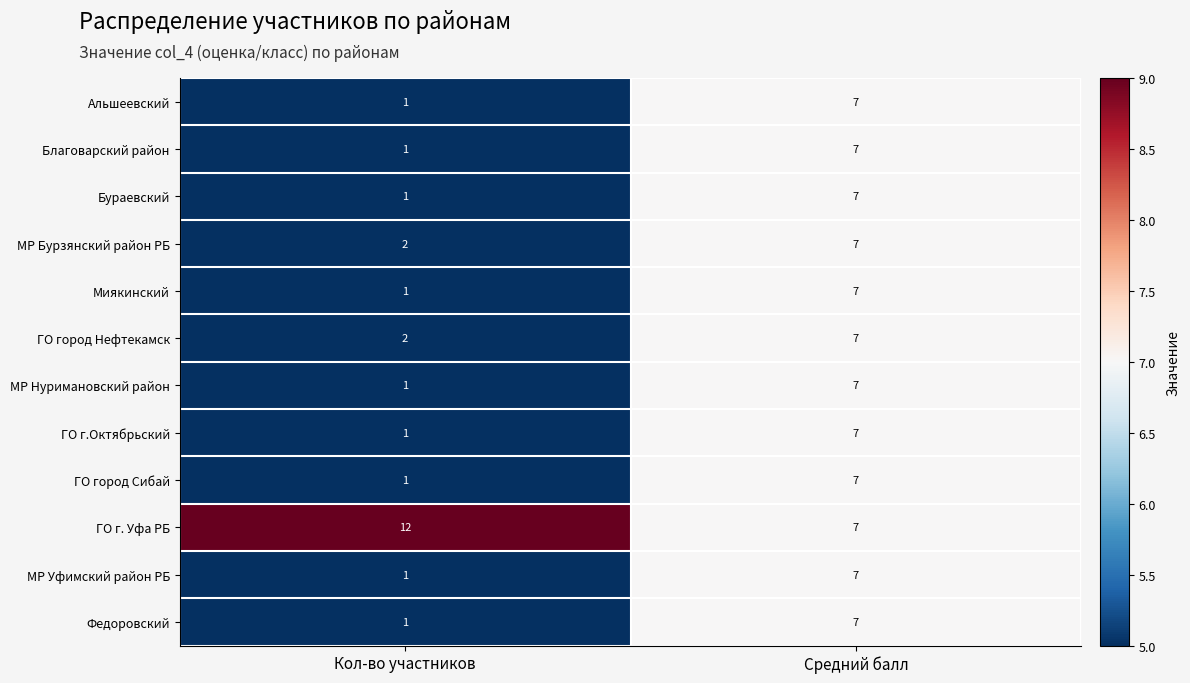

At which category is the sum across all series the highest?

Средний балл